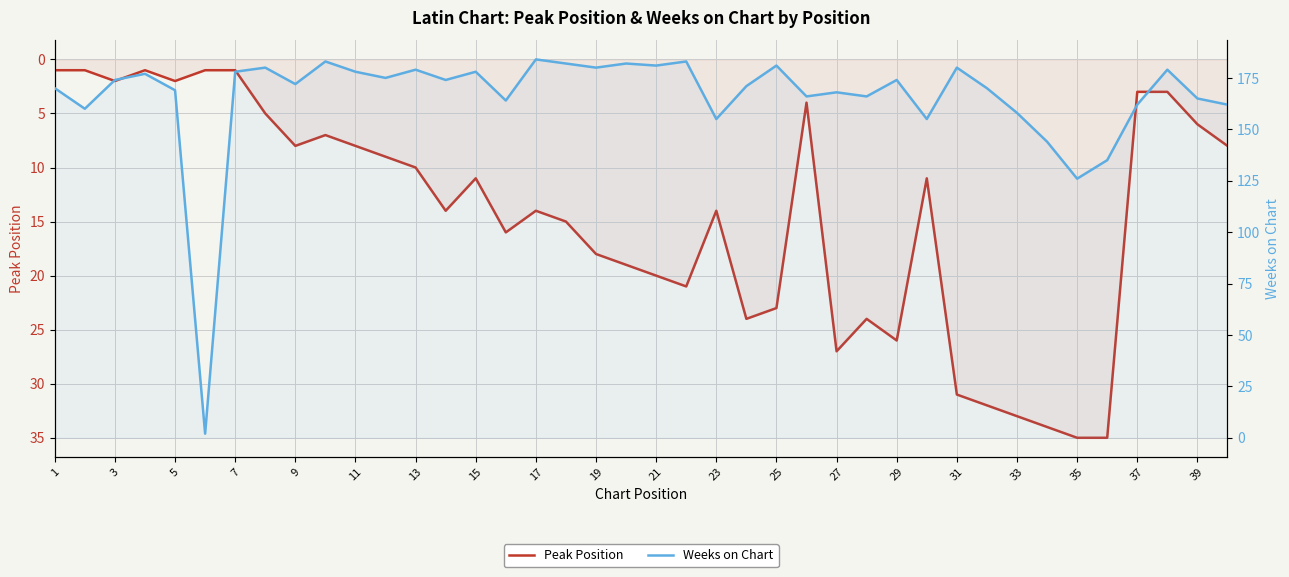

What is the difference between the Weeks on Chart values at 27 and 9?

5